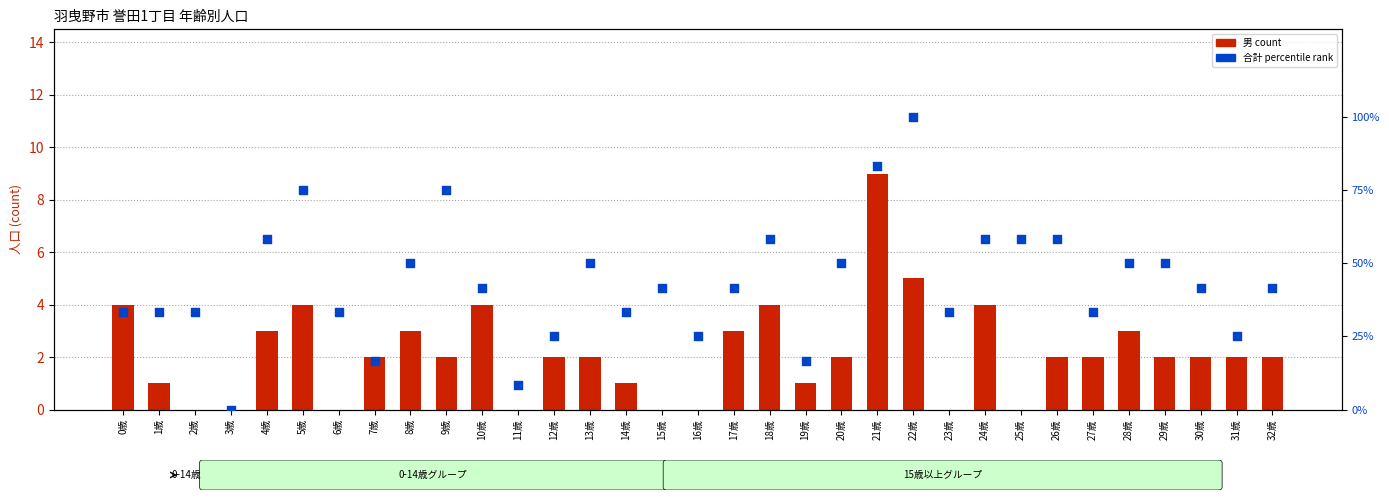

Which series has the largest total across all categories?

合計 percentile rank